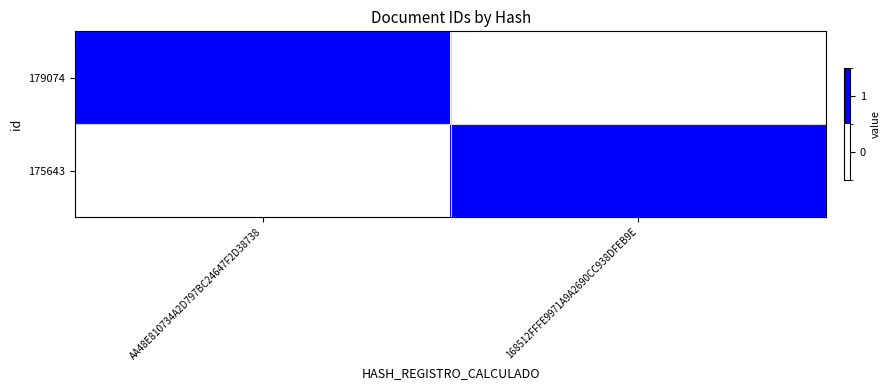

At which category is the sum across all series the highest?

AA48E810734A2D797BC24647F2D38738